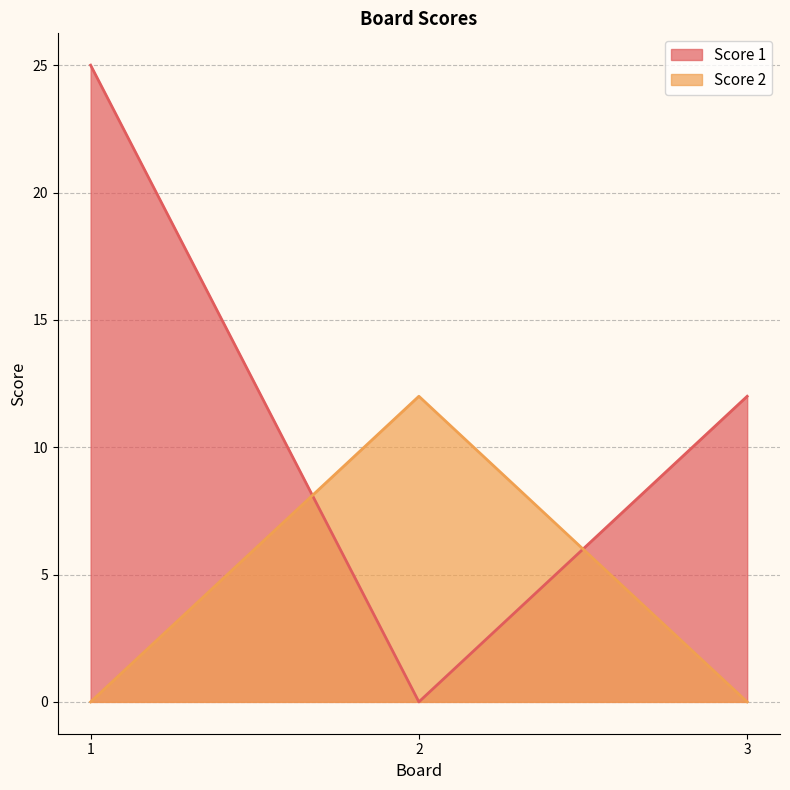

How many distinct data groups are displayed?

2